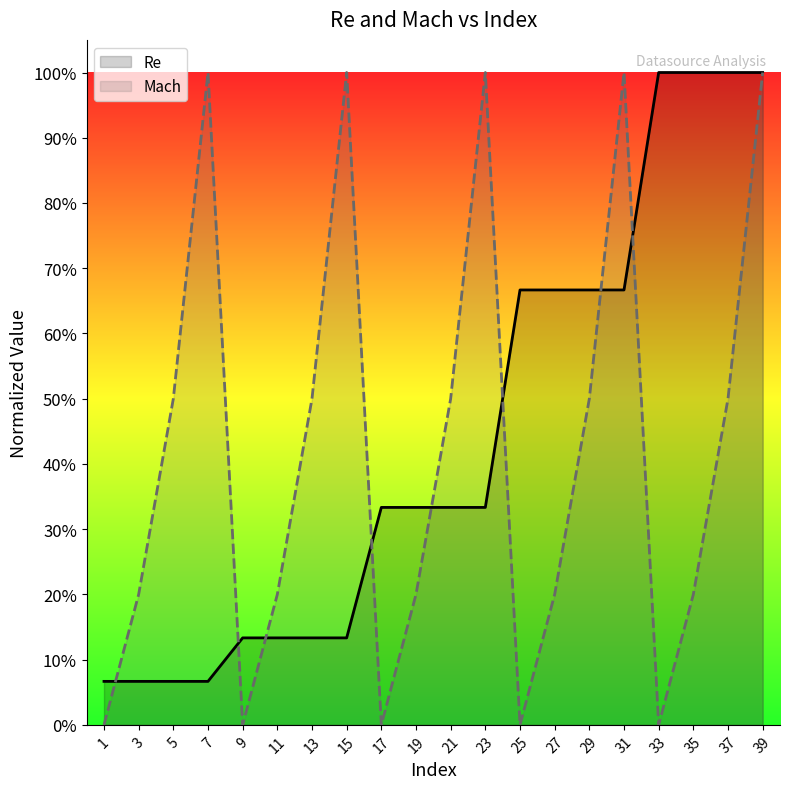

The Re series shows 1.0 at 31. True or false?

False